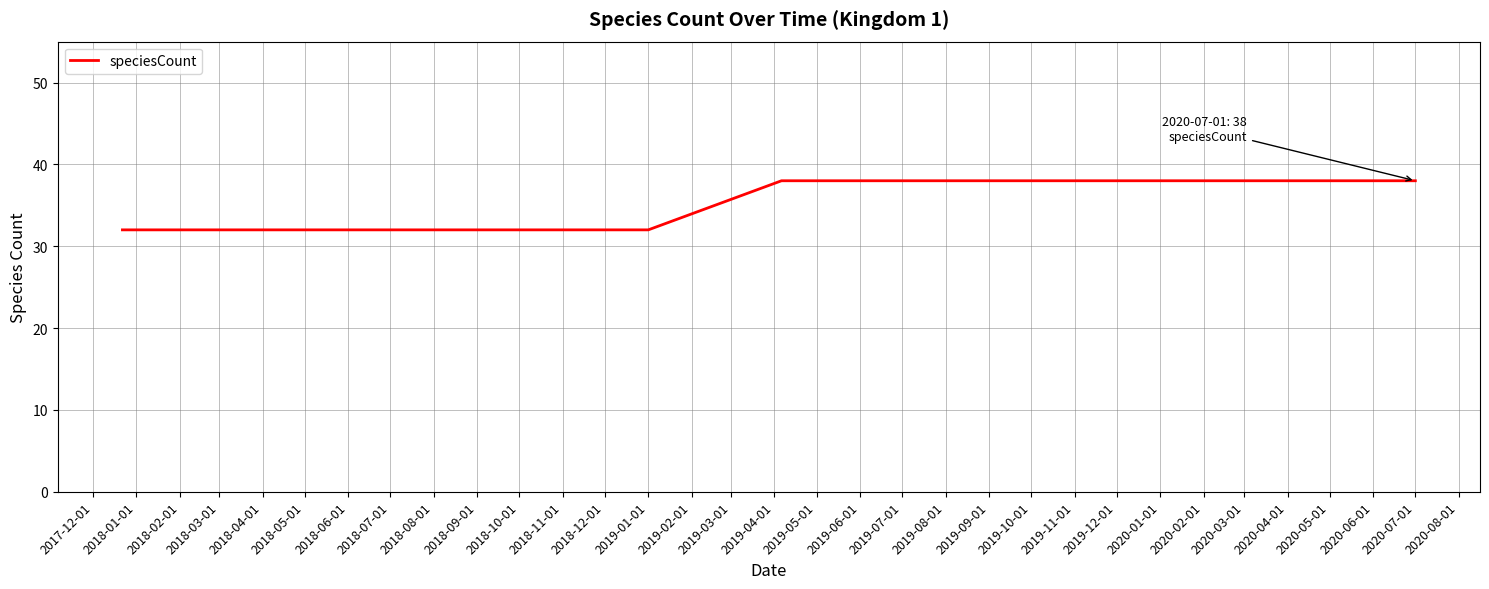

What is the maximum value shown in the chart?

38